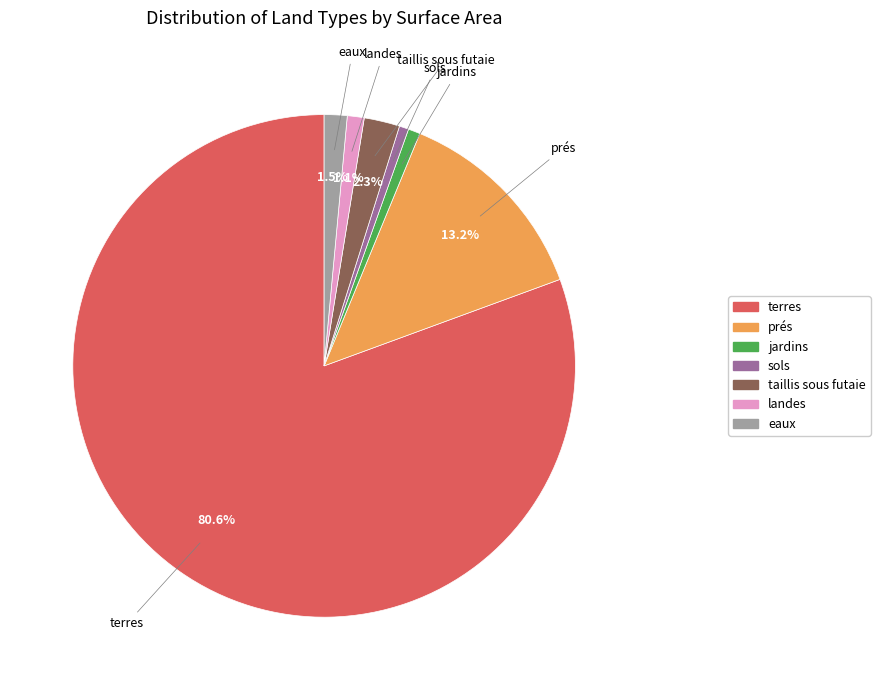

What is the ratio of the value at jardins to the value at sols?

1.3